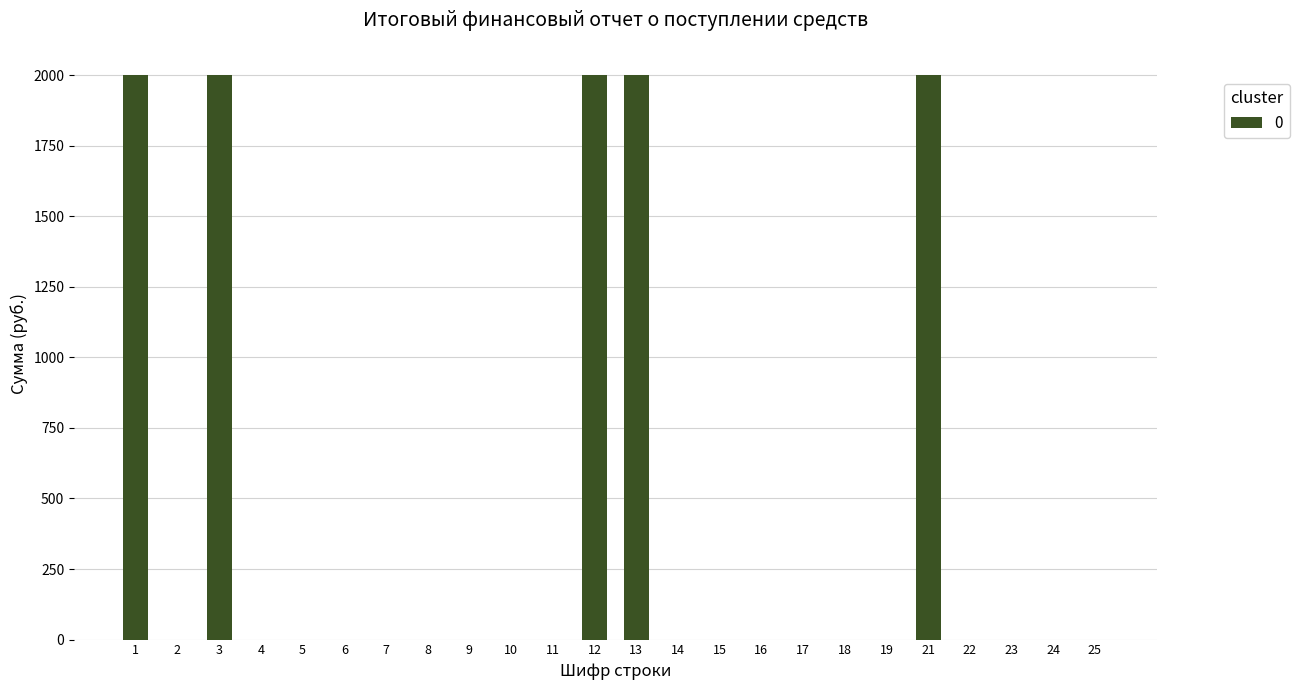

What is the average value?

417